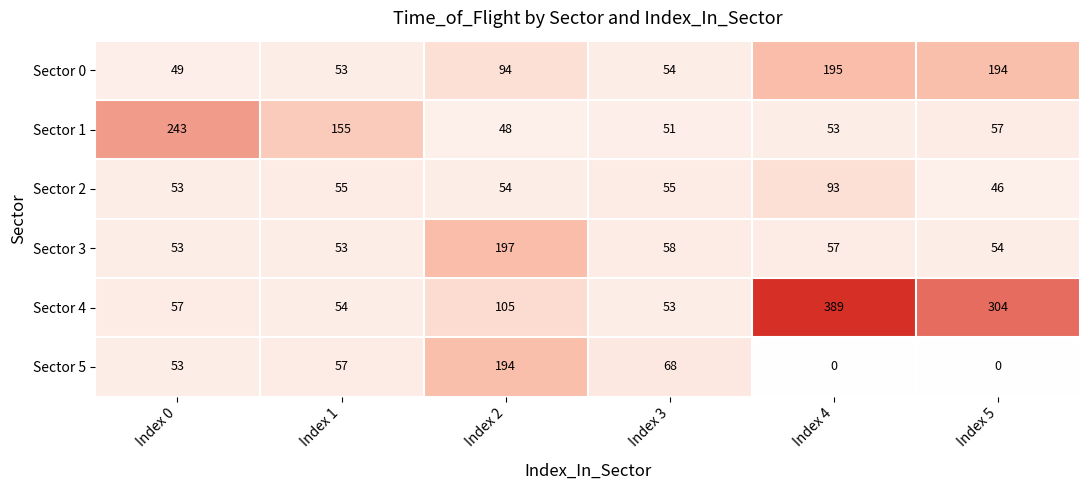

What is the lowest value of the Sector 1 series?

48